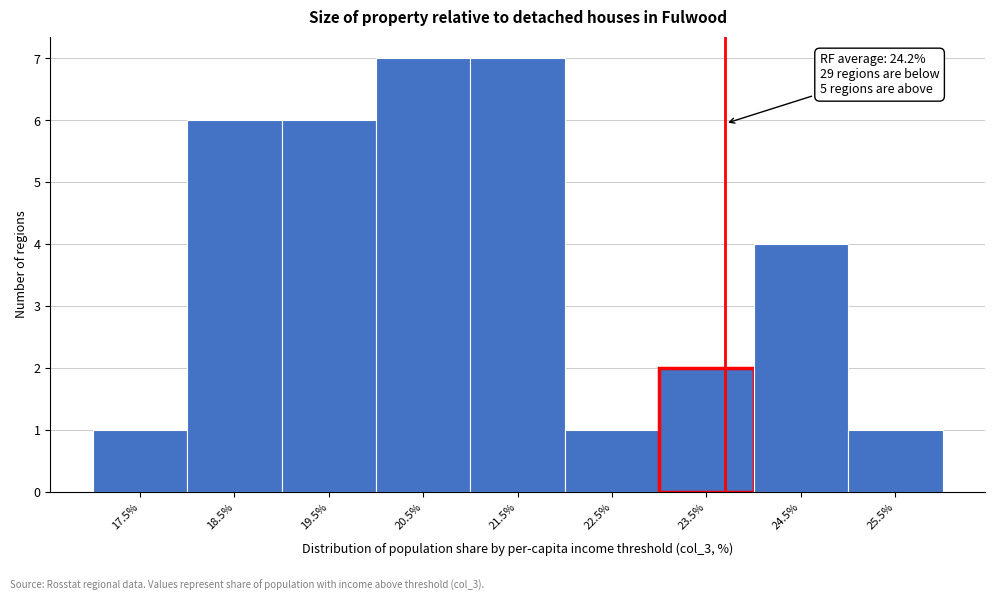

Reading right to left, what are all the values shown in this chart?

1	4	2	1	7	7	6	6	1